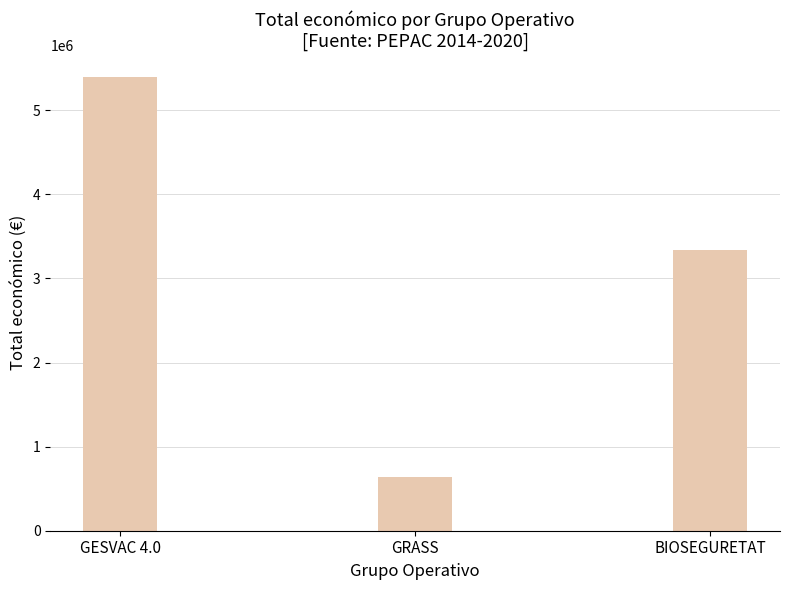

Count the number of data series in this chart.

1